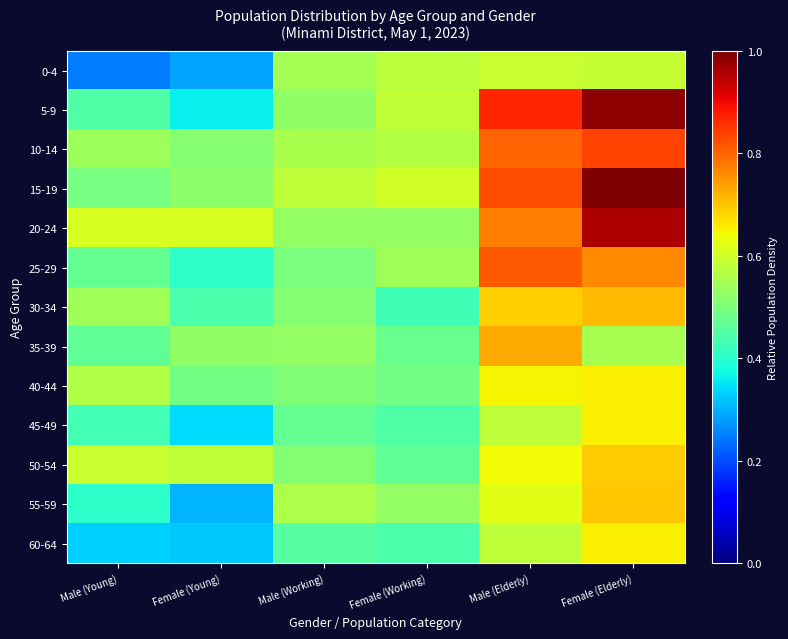

Reading left to right, transcribe all the data shown in this chart.

0-4: Male (Young)=0.2	Female (Young)=0.3	Male (Working)=0.5	Female (Working)=0.6	Male (Elderly)=0.6	Female (Elderly)=0.6
5-9: Male (Young)=0.4	Female (Young)=0.4	Male (Working)=0.5	Female (Working)=0.6	Male (Elderly)=0.9	Female (Elderly)=1.0
10-14: Male (Young)=0.5	Female (Young)=0.5	Male (Working)=0.6	Female (Working)=0.6	Male (Elderly)=0.8	Female (Elderly)=0.8
15-19: Male (Young)=0.5	Female (Young)=0.5	Male (Working)=0.6	Female (Working)=0.6	Male (Elderly)=0.8	Female (Elderly)=1.0
20-24: Male (Young)=0.6	Female (Young)=0.6	Male (Working)=0.5	Female (Working)=0.5	Male (Elderly)=0.8	Female (Elderly)=1.0
25-29: Male (Young)=0.5	Female (Young)=0.4	Male (Working)=0.5	Female (Working)=0.5	Male (Elderly)=0.8	Female (Elderly)=0.8
30-34: Male (Young)=0.5	Female (Young)=0.4	Male (Working)=0.5	Female (Working)=0.4	Male (Elderly)=0.7	Female (Elderly)=0.7
35-39: Male (Young)=0.5	Female (Young)=0.5	Male (Working)=0.5	Female (Working)=0.5	Male (Elderly)=0.7	Female (Elderly)=0.6
40-44: Male (Young)=0.6	Female (Young)=0.5	Male (Working)=0.5	Female (Working)=0.5	Male (Elderly)=0.6	Female (Elderly)=0.7
45-49: Male (Young)=0.4	Female (Young)=0.3	Male (Working)=0.5	Female (Working)=0.4	Male (Elderly)=0.6	Female (Elderly)=0.7
50-54: Male (Young)=0.6	Female (Young)=0.6	Male (Working)=0.5	Female (Working)=0.5	Male (Elderly)=0.6	Female (Elderly)=0.7
55-59: Male (Young)=0.4	Female (Young)=0.3	Male (Working)=0.6	Female (Working)=0.5	Male (Elderly)=0.6	Female (Elderly)=0.7
60-64: Male (Young)=0.3	Female (Young)=0.3	Male (Working)=0.5	Female (Working)=0.4	Male (Elderly)=0.6	Female (Elderly)=0.7